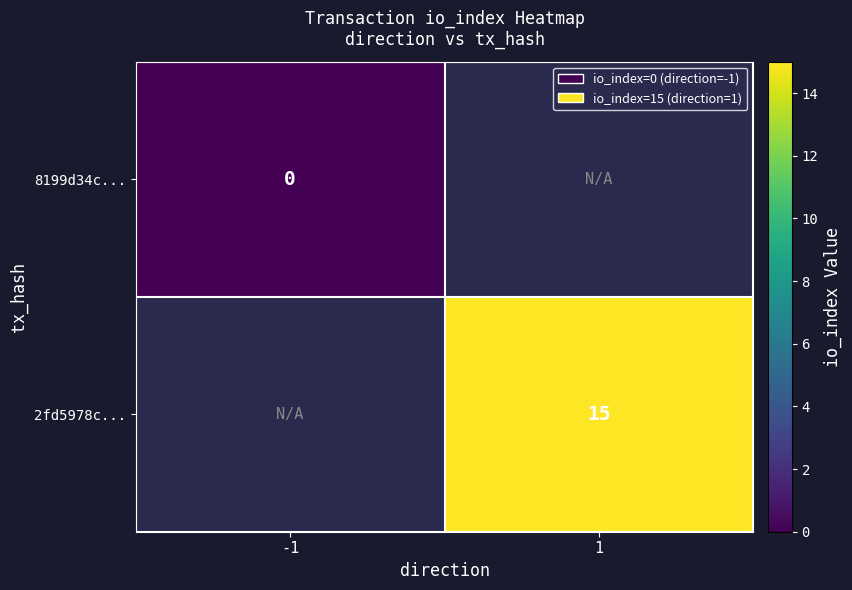

The value of 2fd5978c... at 1 is 15. True or false?

True